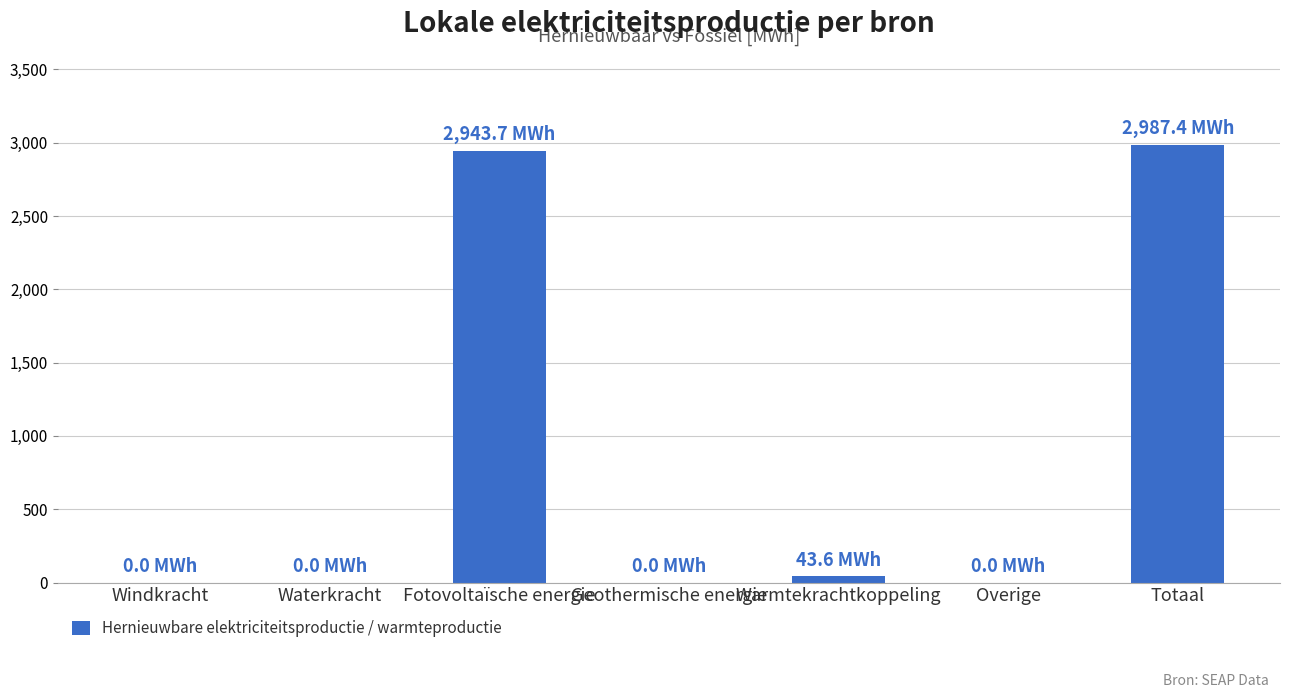

What value does the data have at Fotovoltaïsche energie?

2943.7